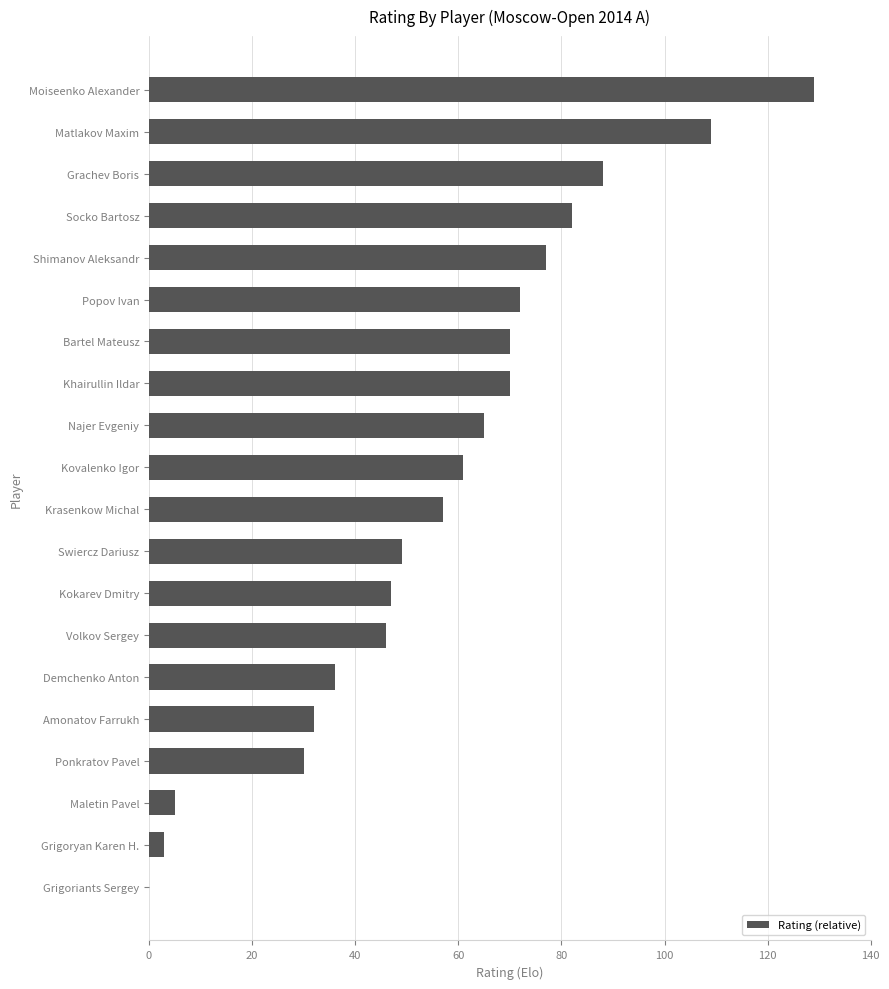

Which has a higher value, Kovalenko Igor or Grigoryan Karen H.?

Kovalenko Igor